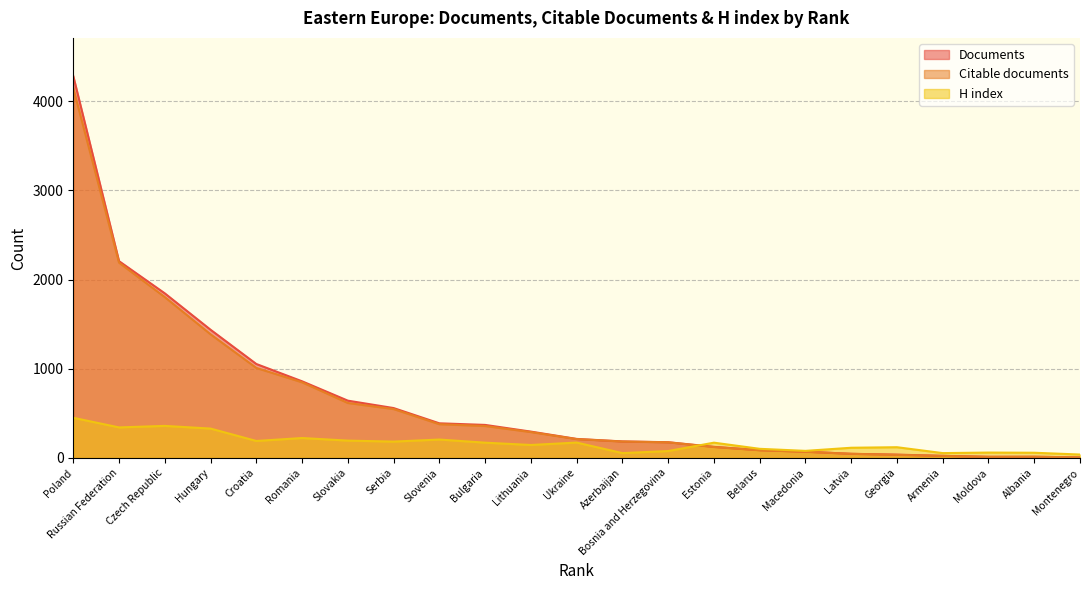

The value of H index at Moldova is 60. True or false?

True